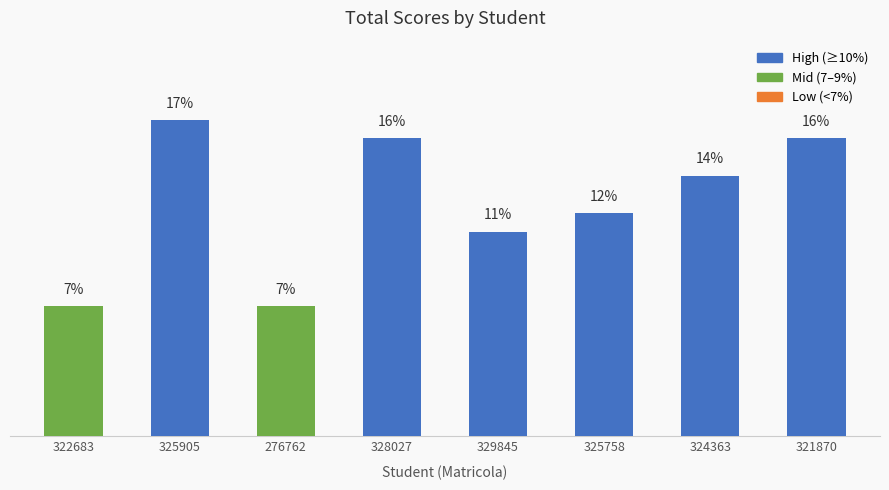

What is the ratio of the value at 276762 to the value at 321870?

0.4